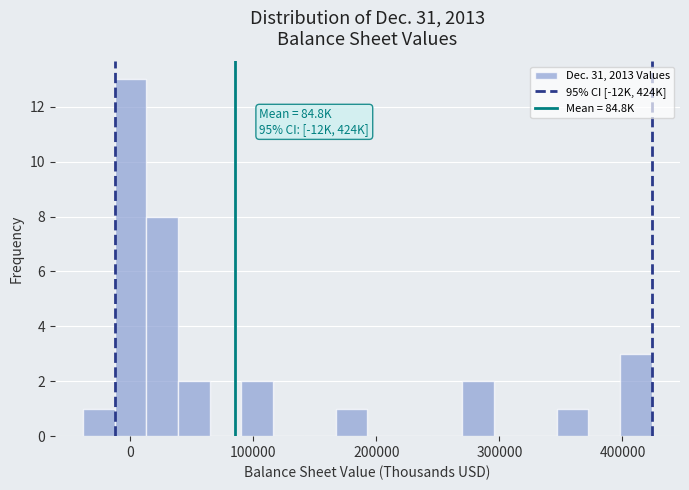

Read against the x-axis, roughly where is the centre of the tallest bar?

0